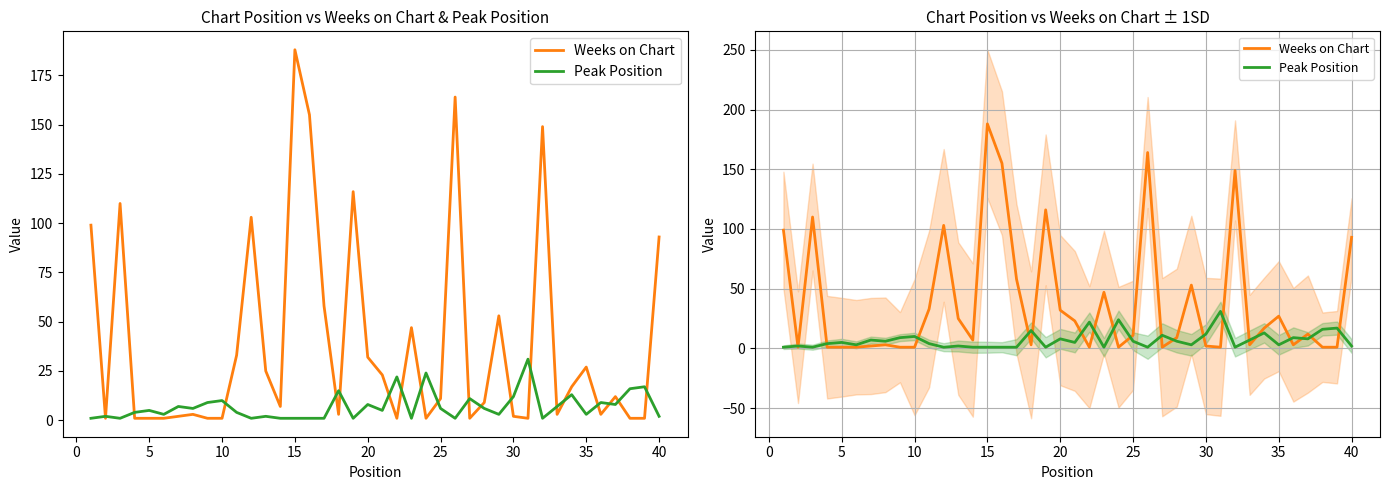

How many categories are shown in the chart?

40